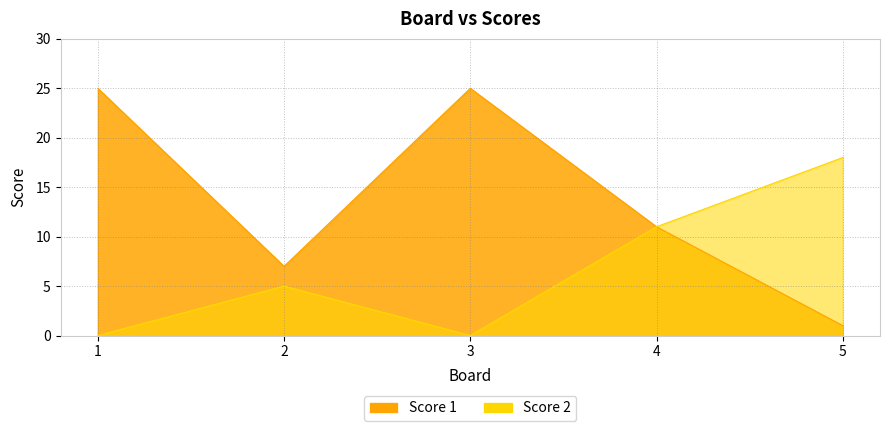

What is the value of the Score 2 point at the 2nd from the left?

5